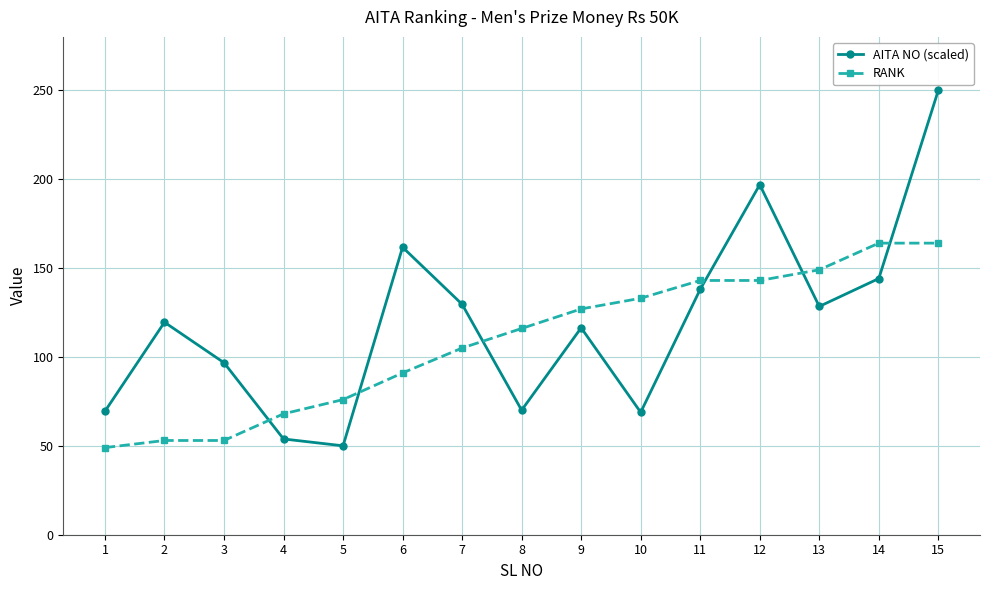

How many times do RANK and AITA NO (scaled) cross each other?

6